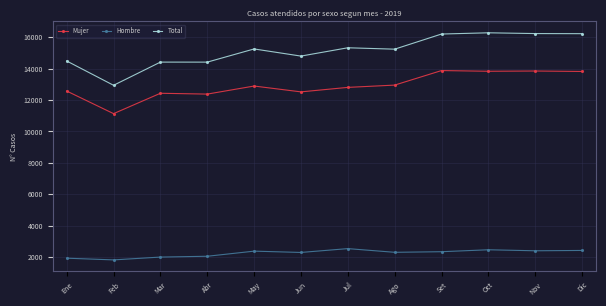

What is the label of the 5th point from the right?

Ago